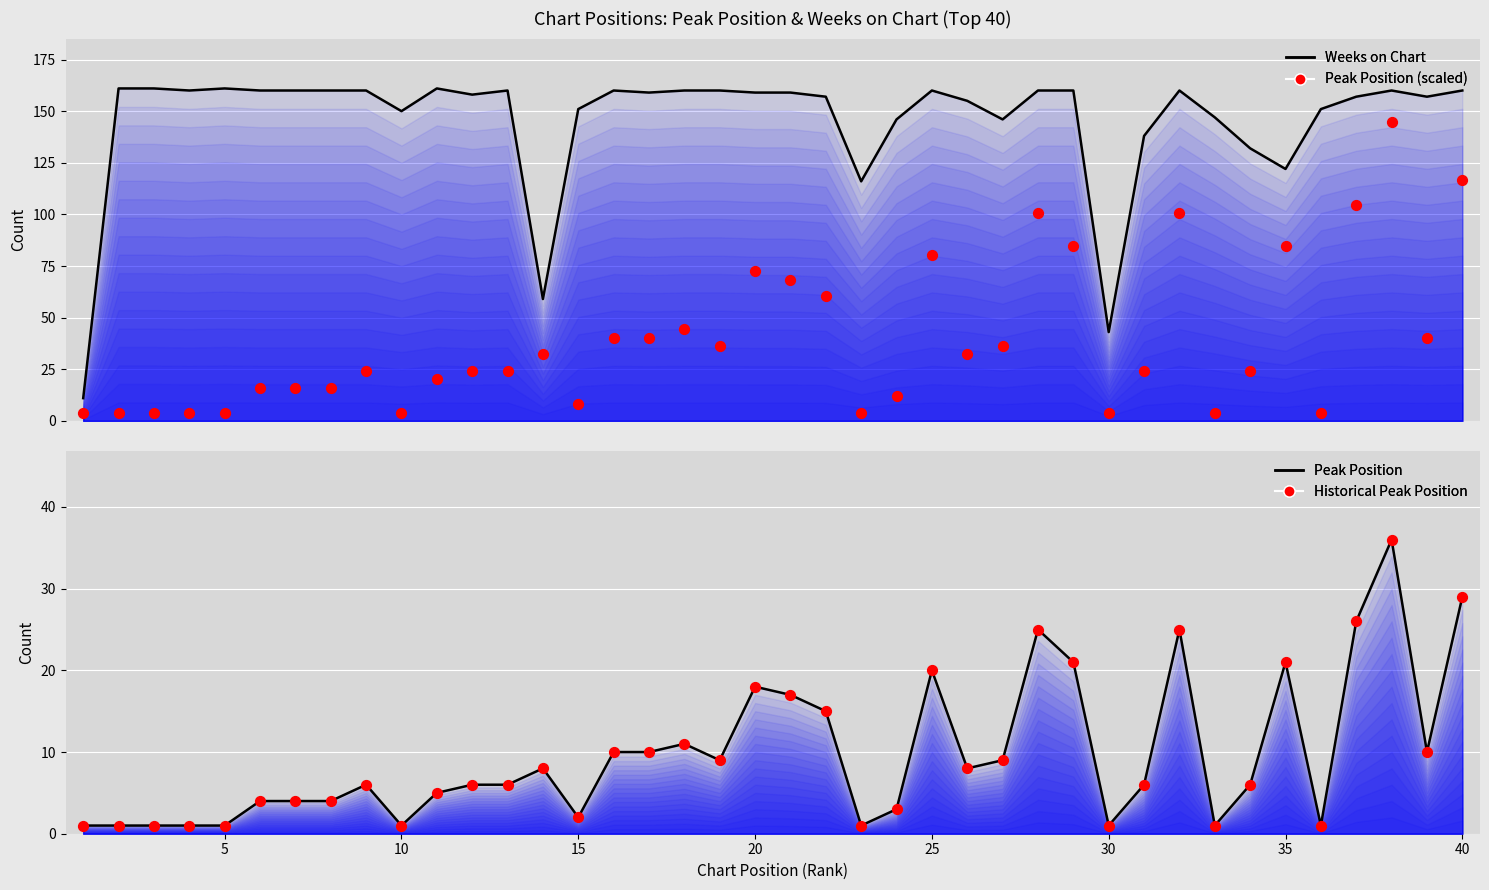

Which series reaches the minimum Y coordinate?

Peak Position (line)